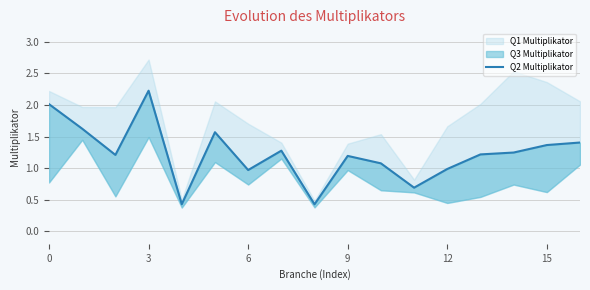

How many interior local valleys (lower than both neighbors) does the data have?

5